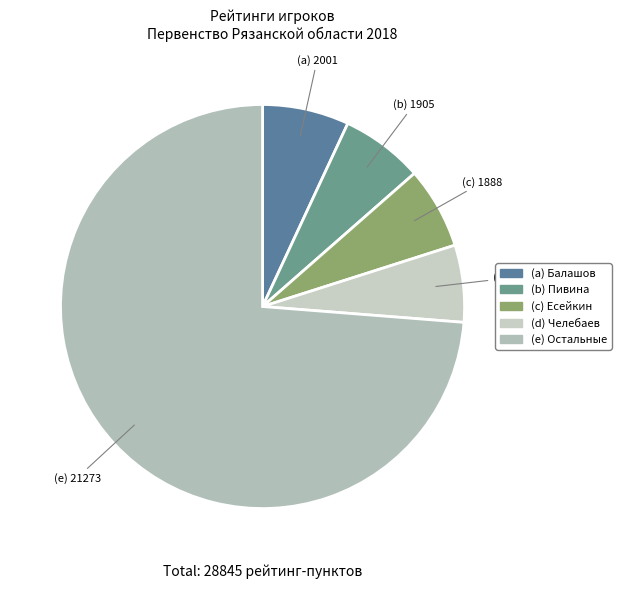

Count the number of slices in the pie.

5